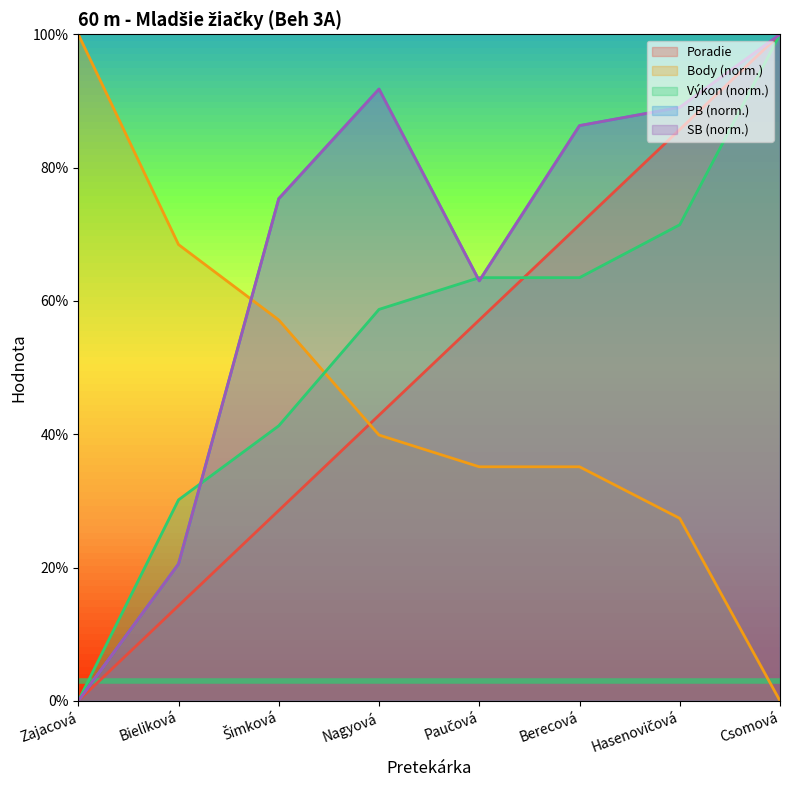

What is the approximate value of Body at Bieliková?

0.7